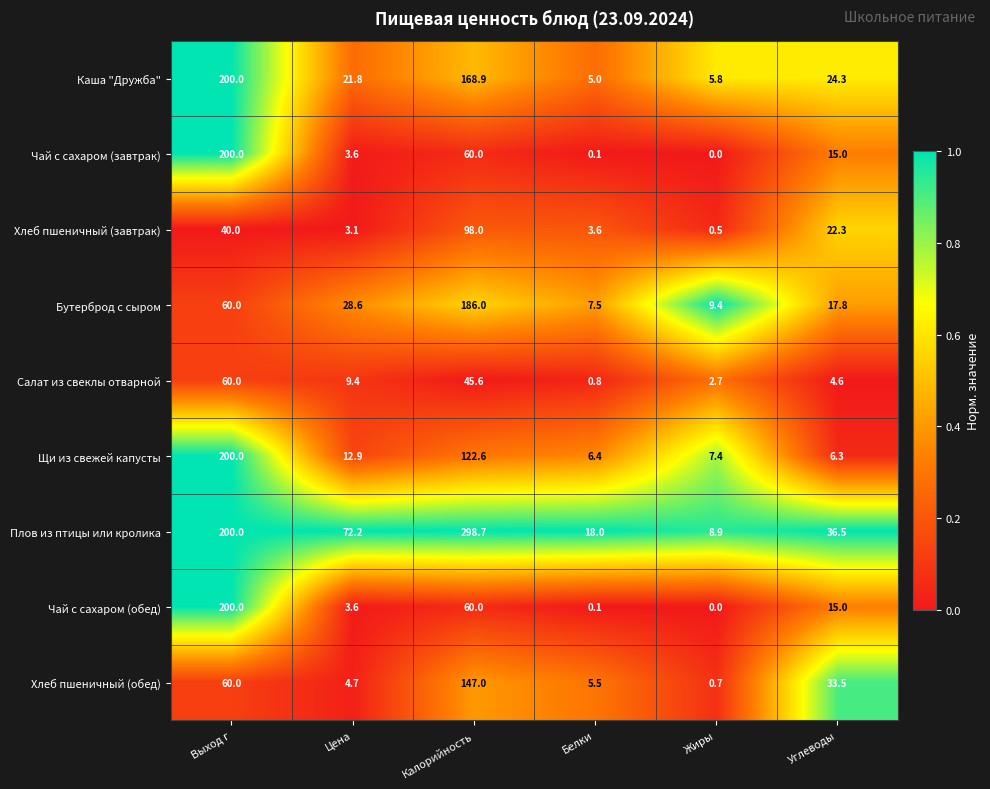

What is the sum of all Хлеб пшеничный (обед) values?

251.4